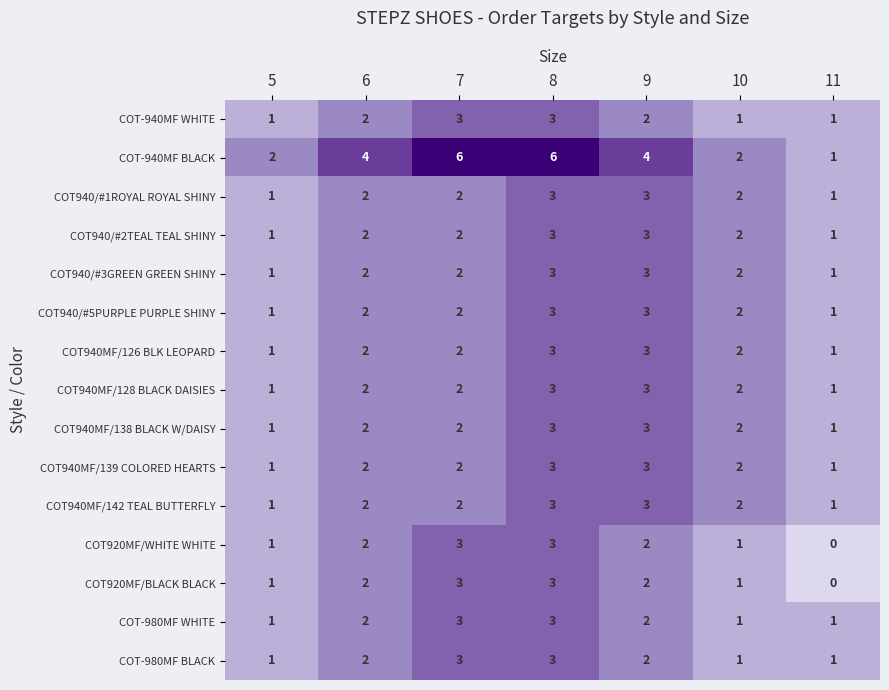

Is it true that COT940MF/139 COLORED HEARTS equals 2 at 7?

True